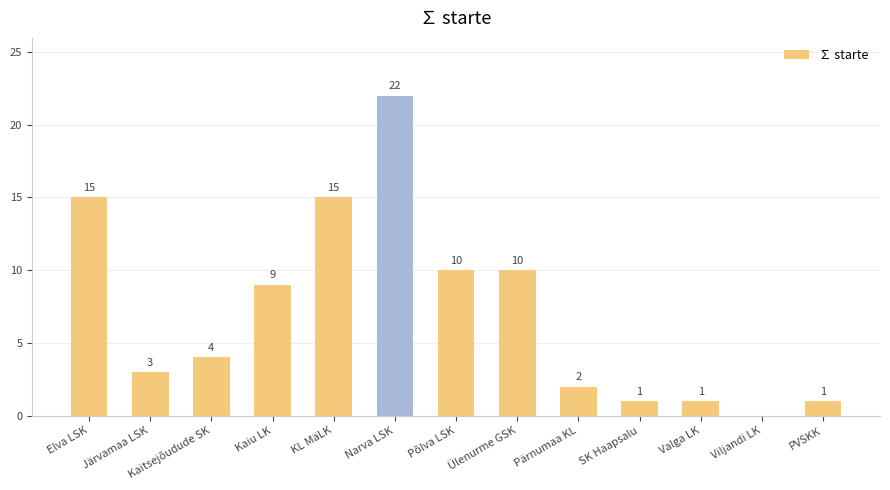

Reading left to right, extract all data points from this chart.

15	3	4	9	15	22	10	10	2	1	1	0	1